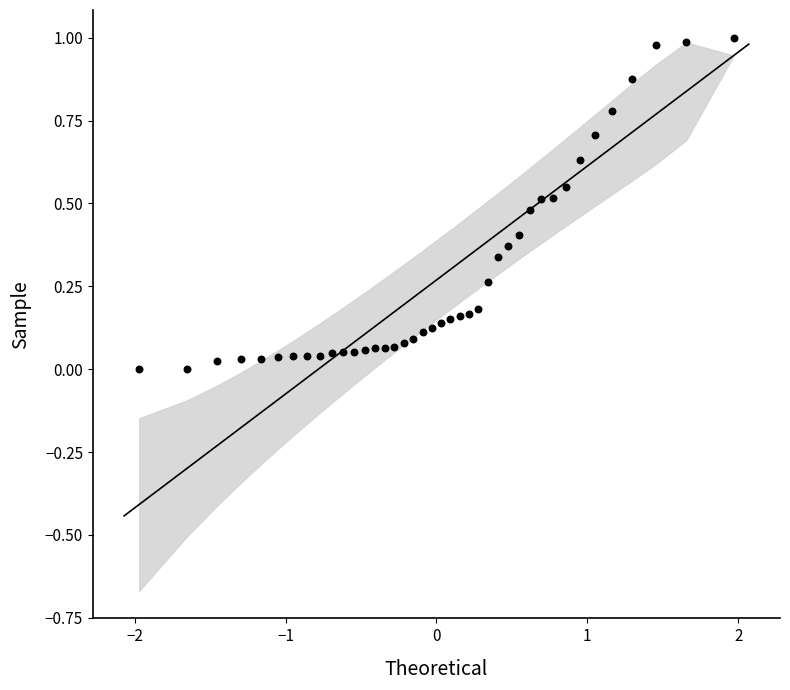

What is the range of X values (max minus min)?

3.9